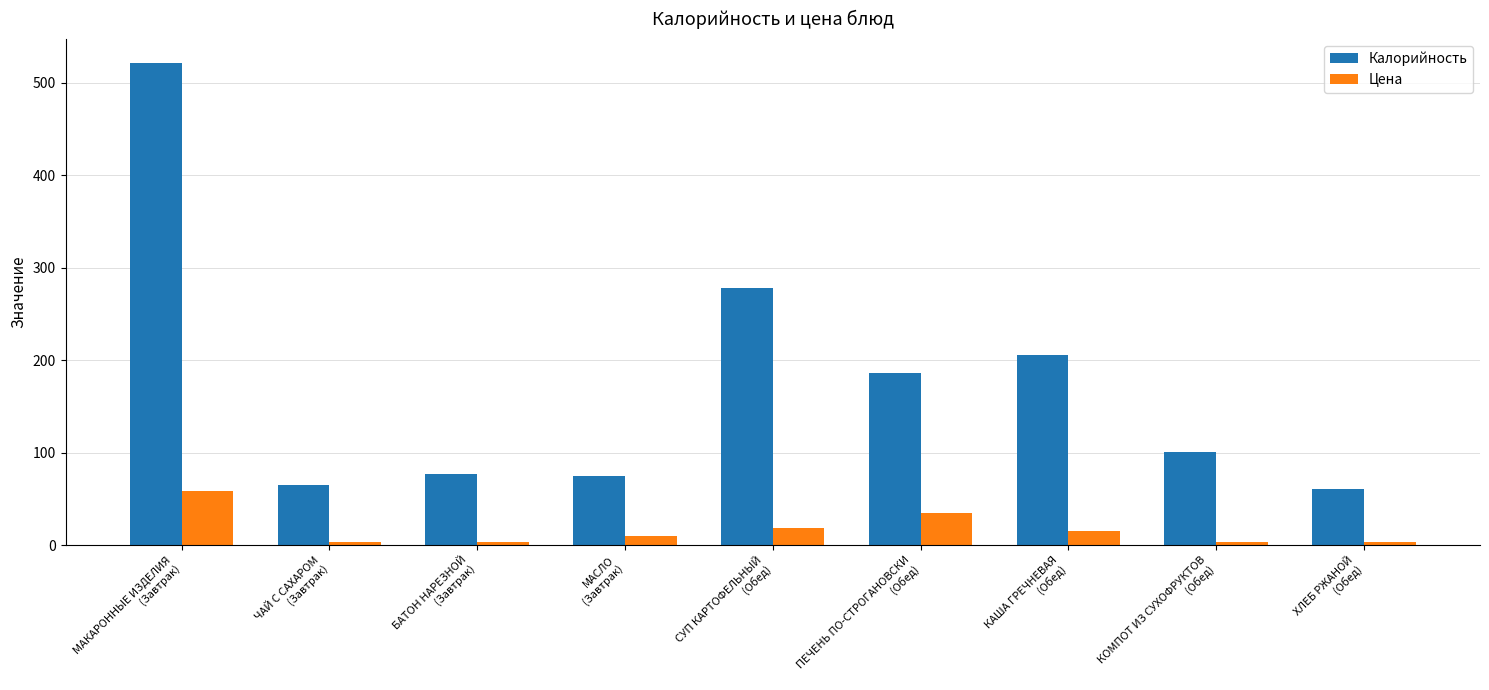

What is the value of the Цена bar at the 4th from the left?

10.0